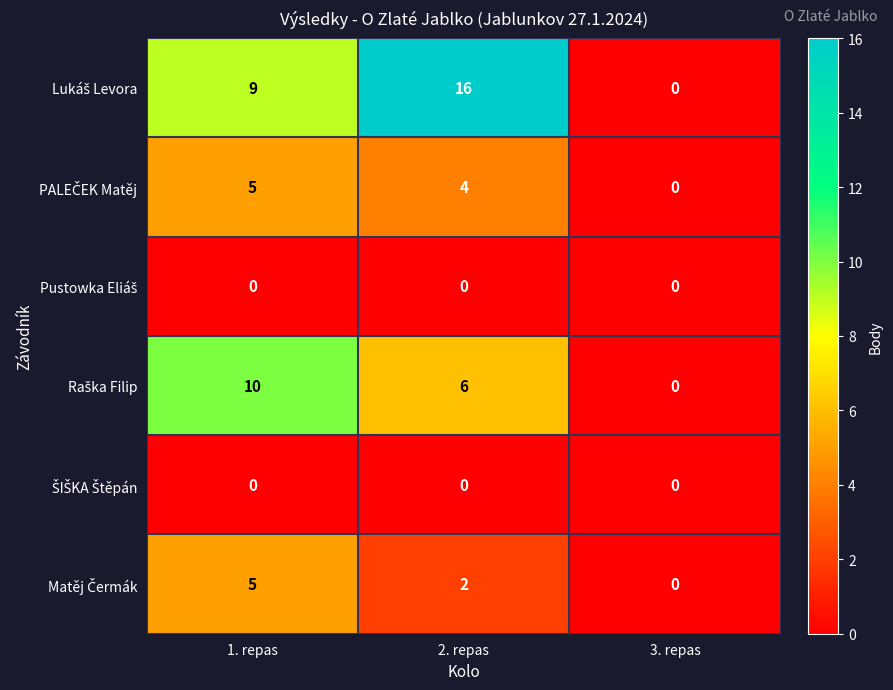

What is the difference between the highest and lowest values at 1. repas?

10